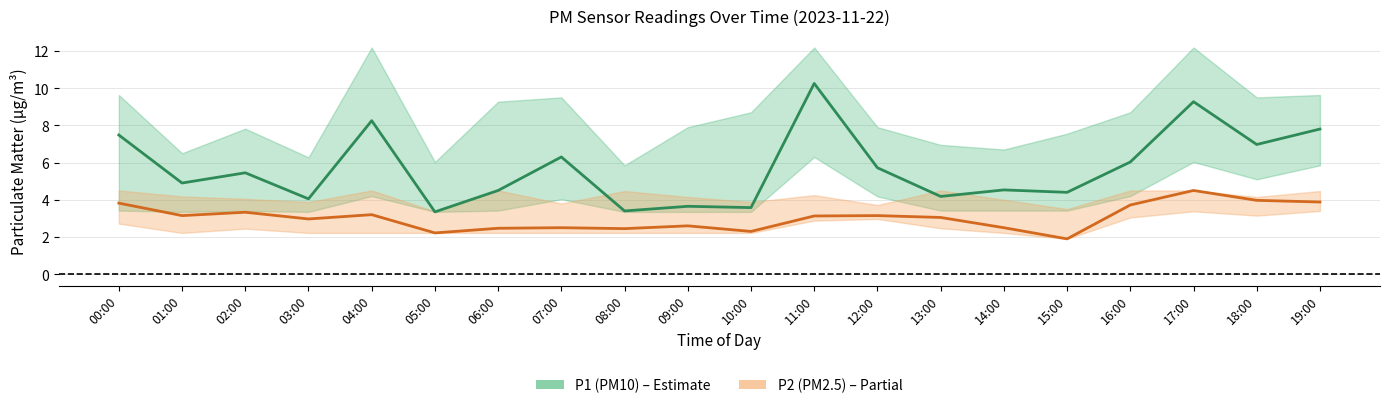

What is the difference between the P1 (PM10) values at 14:00 and 02:00?

0.9